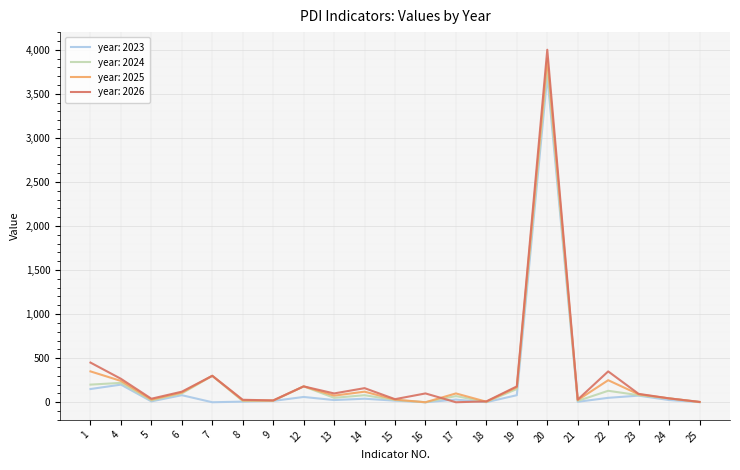

The value of year: 2025 at 19 is 170. True or false?

True